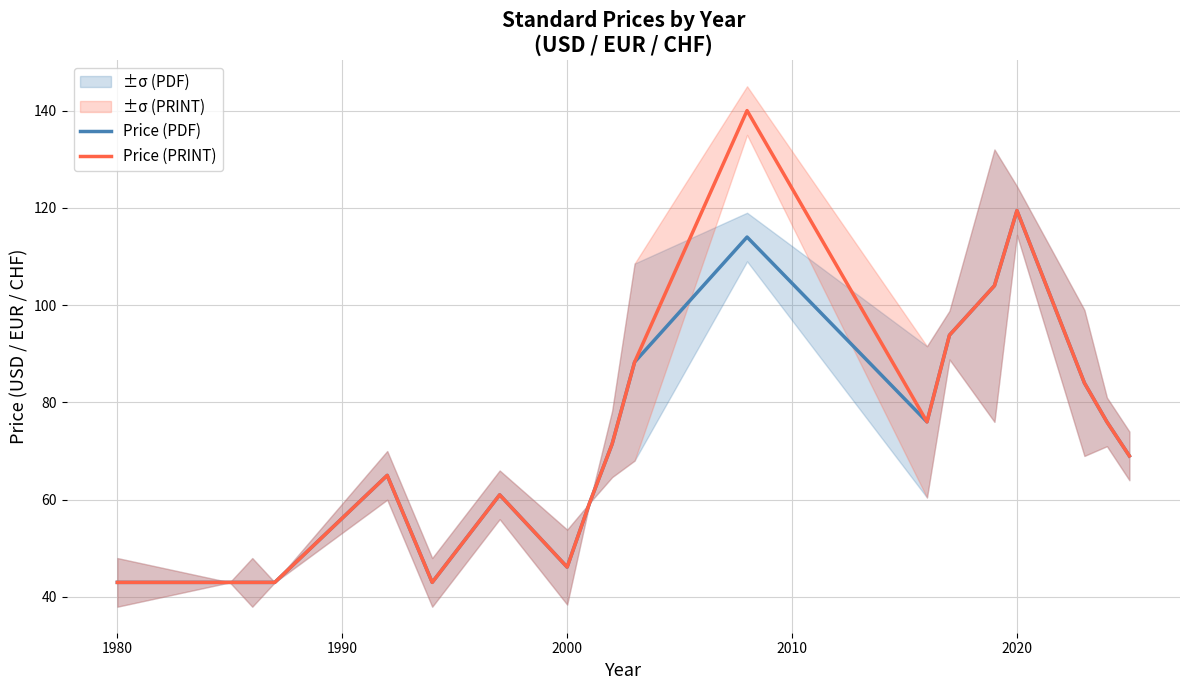

What is the lowest value of the Price (PDF) series?

43.0